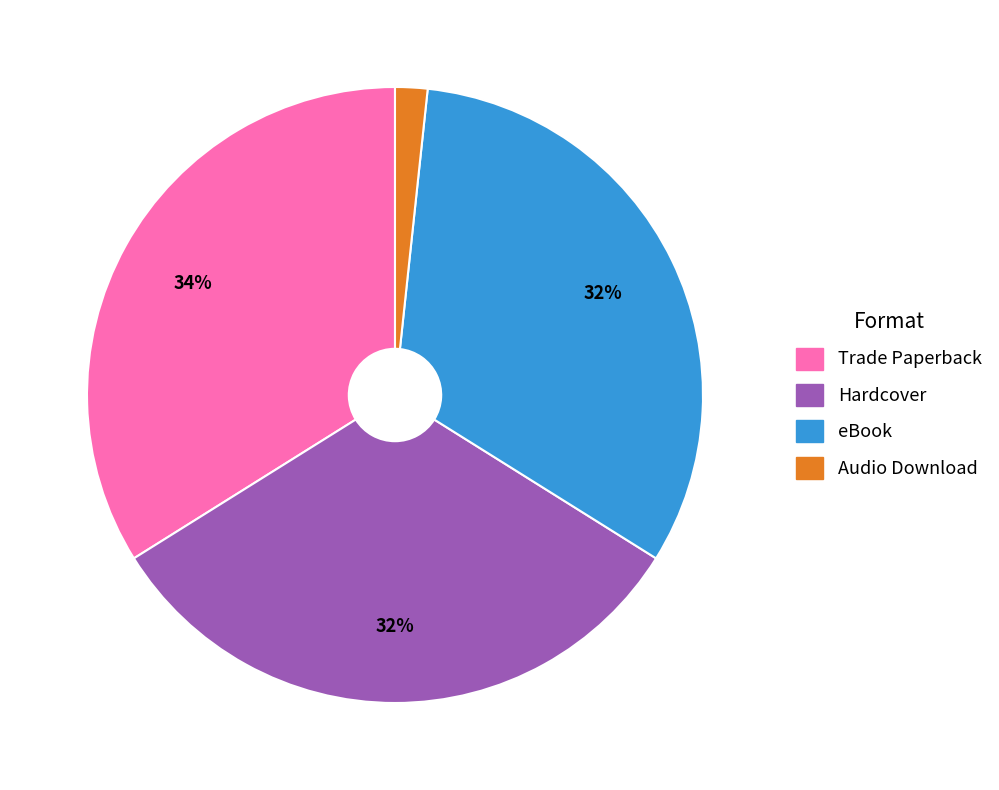

Is there a majority slice in this chart?

No